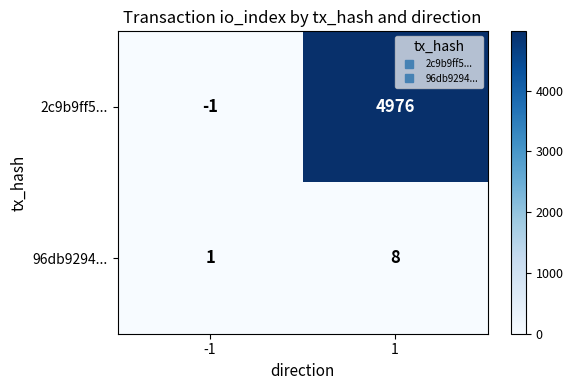

The value of 2c9b9ff5... at 1 is 2028. True or false?

False